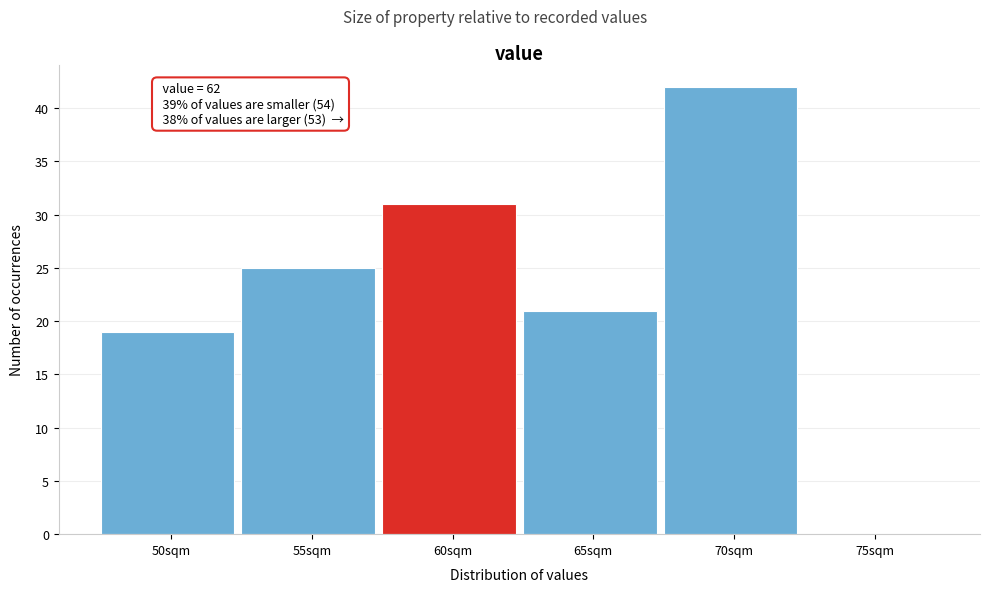

Reading left to right, extract all data points from this chart.

50sqm=19	55sqm=25	60sqm=31	65sqm=21	70sqm=42	75sqm=0